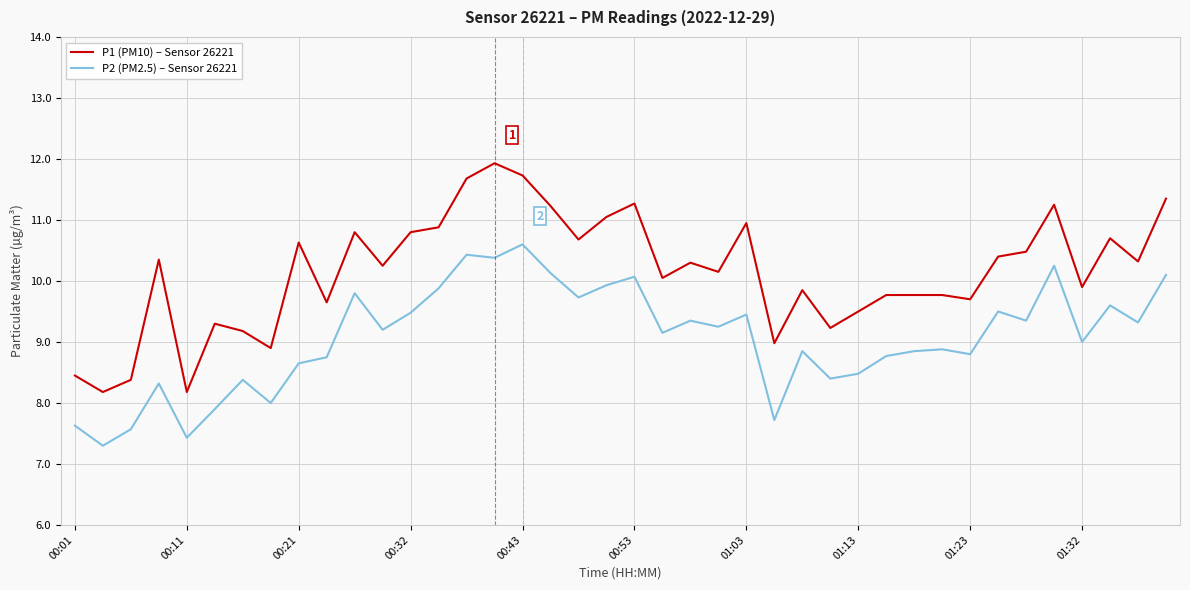

What are all the series names shown in the legend?

P1 (PM10) – Sensor 26221, P2 (PM2.5) – Sensor 26221